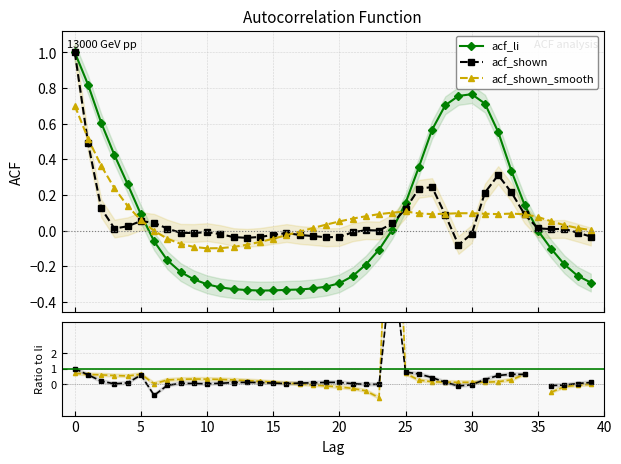

What is the label of the 24th point from the left?

23